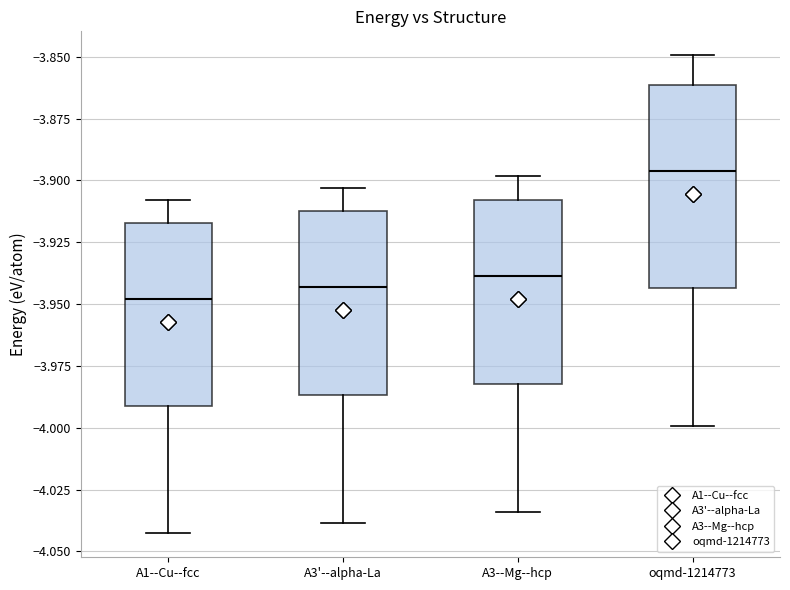

Reading left to right, read every box against the y-axis: the position of its median line, the range the box covers, and the ends of its whiskers. The values are not printed on the chart, so give them approximately, as read against the axis.

A1--Cu--fcc: median -3.950, box -3.990 to -3.915, whiskers -4.045 to -3.910
A3'--alpha-La: median -3.945, box -3.985 to -3.910, whiskers -4.040 to -3.905
A3--Mg--hcp: median -3.940, box -3.980 to -3.910, whiskers -4.035 to -3.900
oqmd-1214773: median -3.895, box -3.945 to -3.860, whiskers -4.000 to -3.850